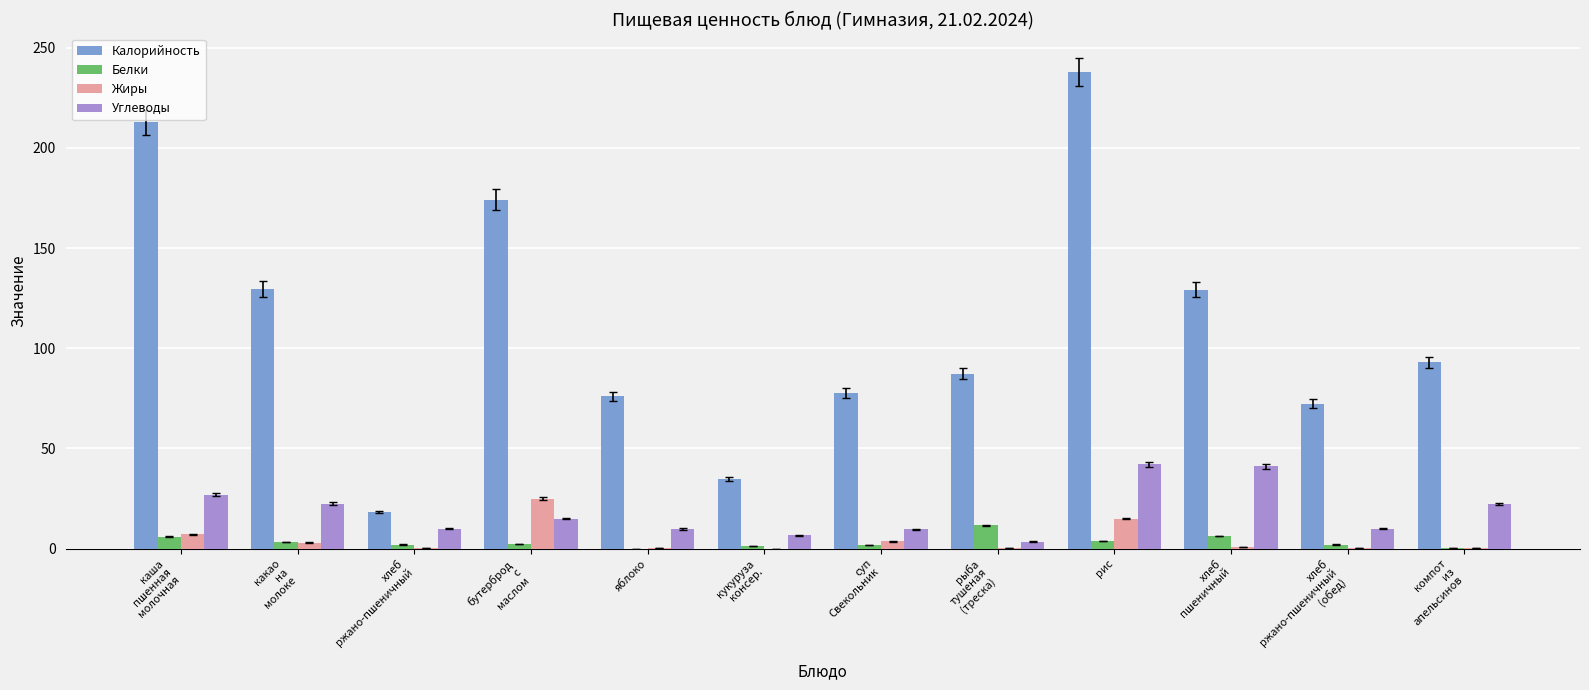

The value of Углеводы at рис is 69.1. True or false?

False